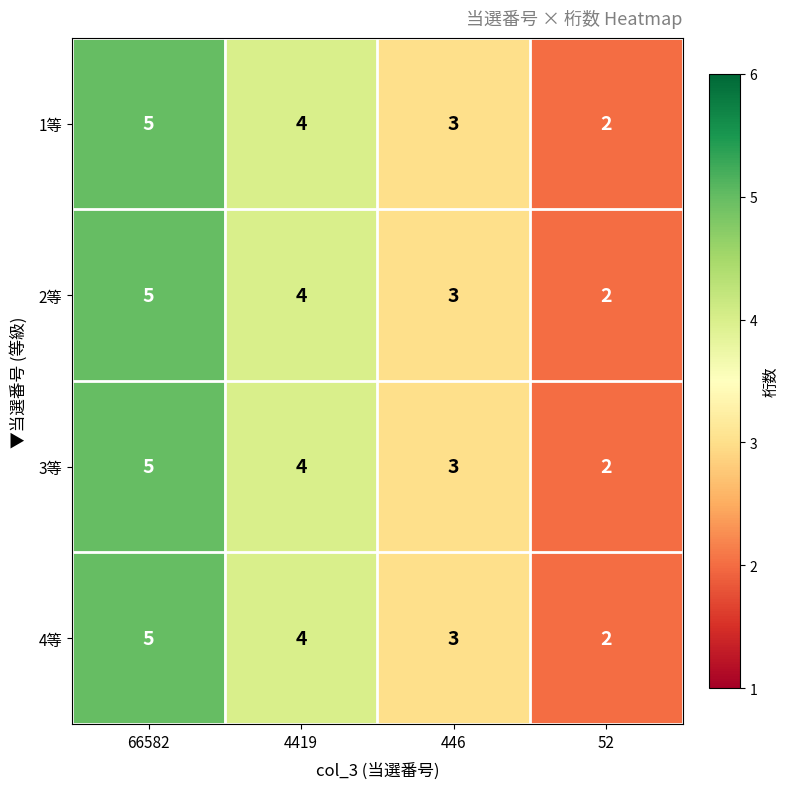

What is the average value of the 4等 series?

4